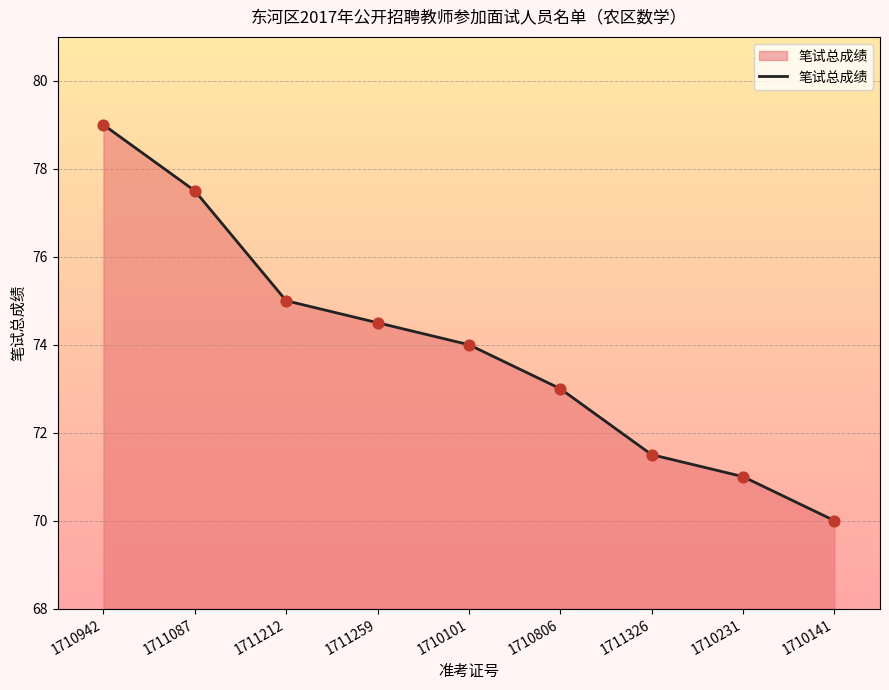

What is the change in value from 1710806 to 1711326?

-1.5